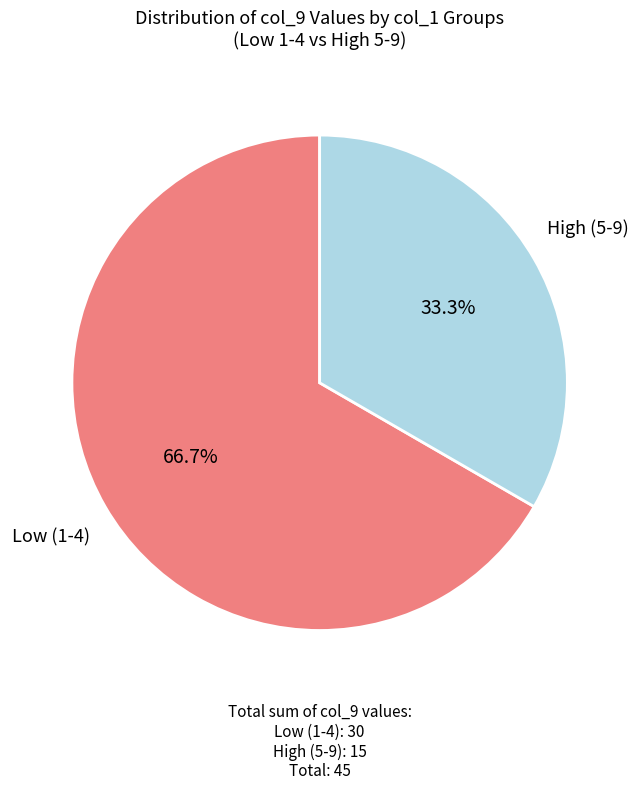

Is there a majority slice in this chart?

Yes